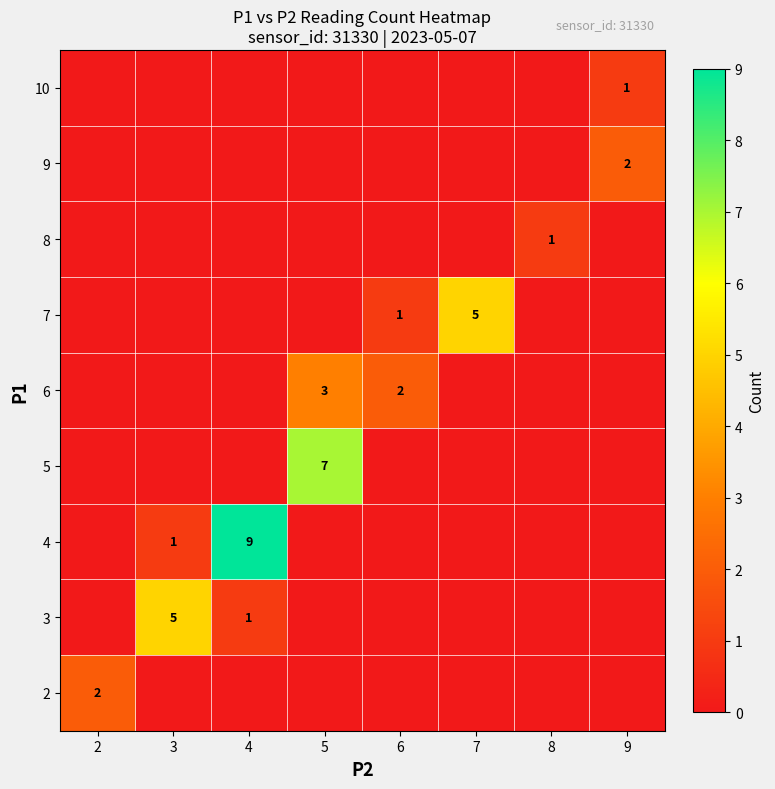

How many data points in row_4 are above 0?

2